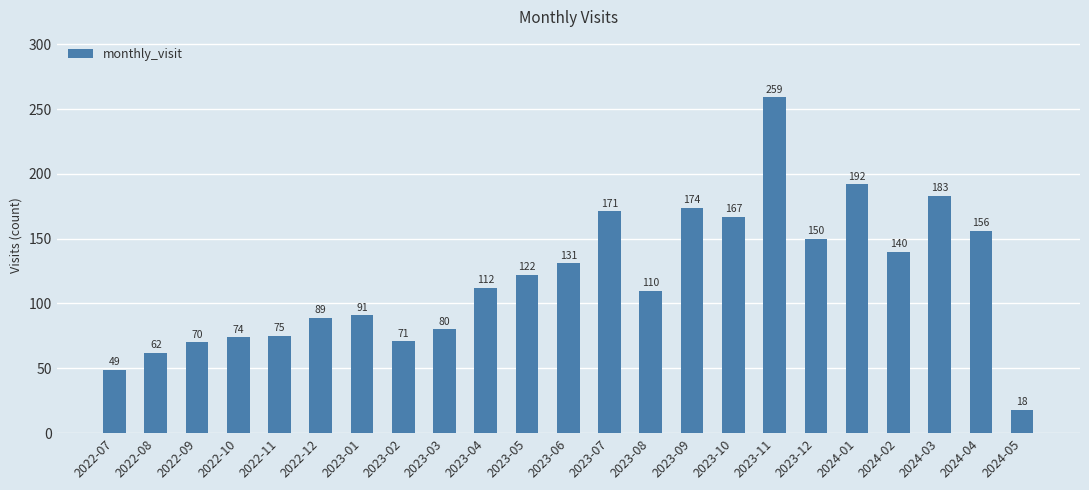

Approximately how many times larger is the value at 2022-08 compared to 2023-02?

0.9